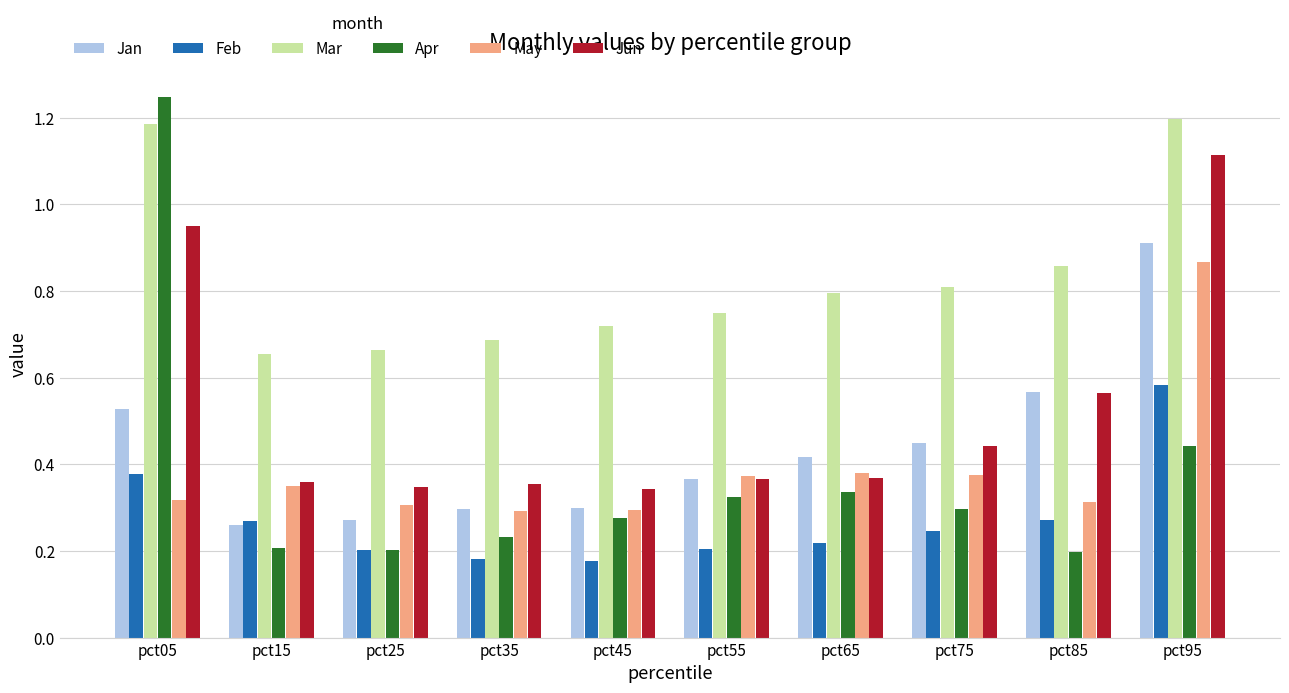

The value of Apr at pct65 is 0.2. True or false?

False